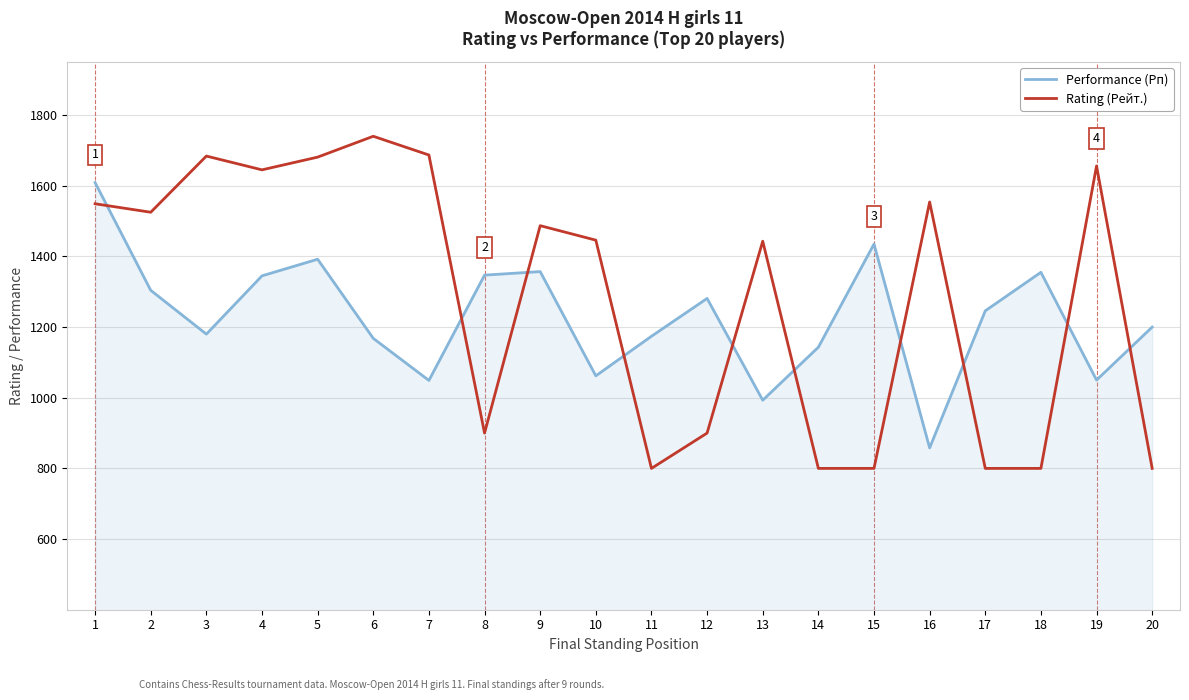

True or false: Performance (Рп) and Rating (Рейт.) intersect in this chart.

True